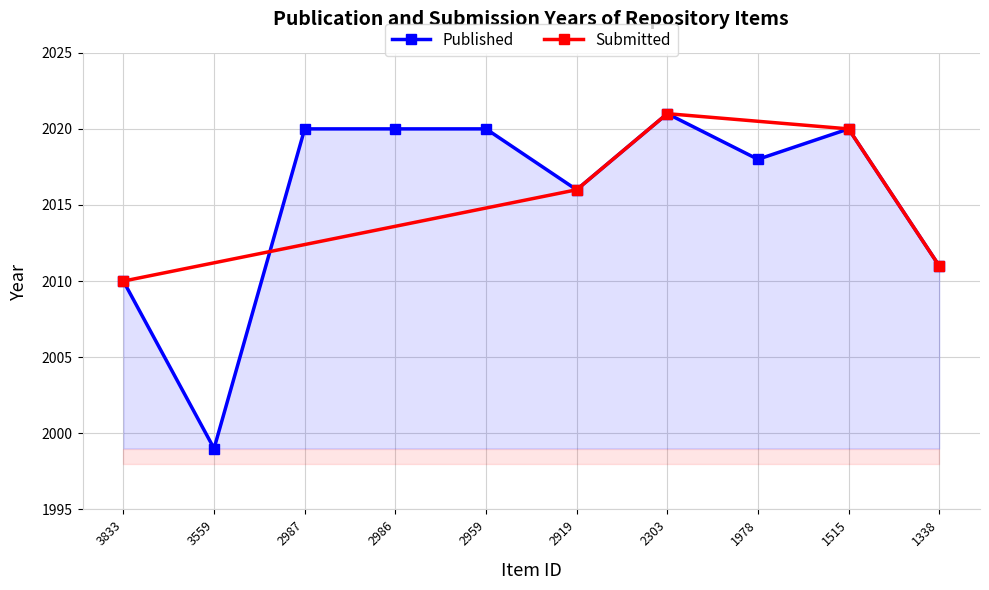

Is it true that the value at 2919 is 3250?

False